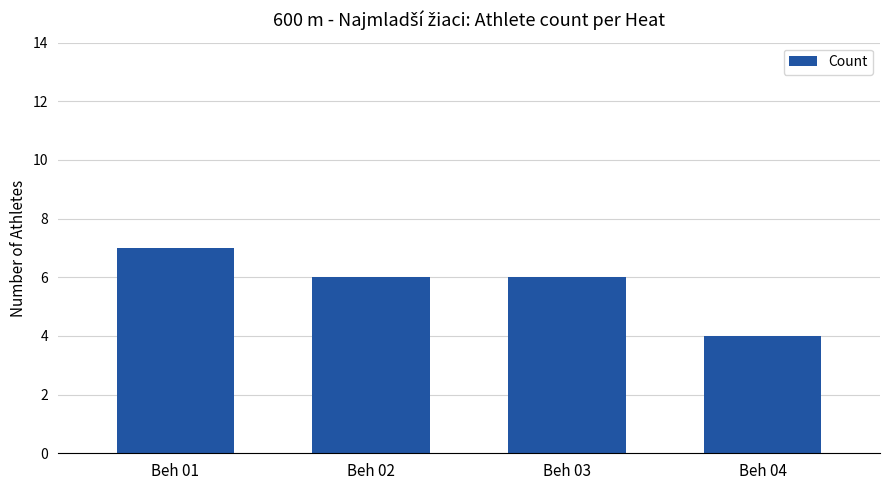

What is the minimum value shown in the chart?

4